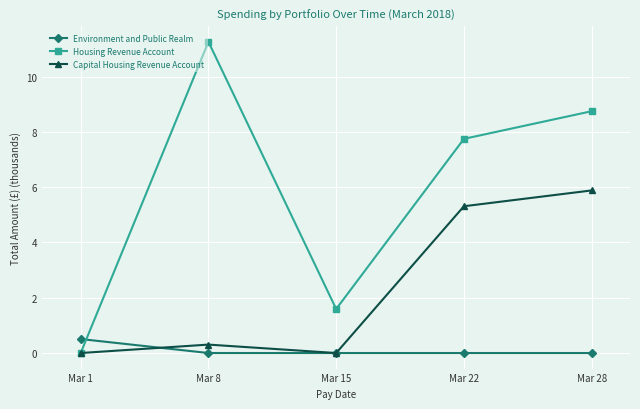

At which category does Capital Housing Revenue Account reach its first local peak?

Mar 8